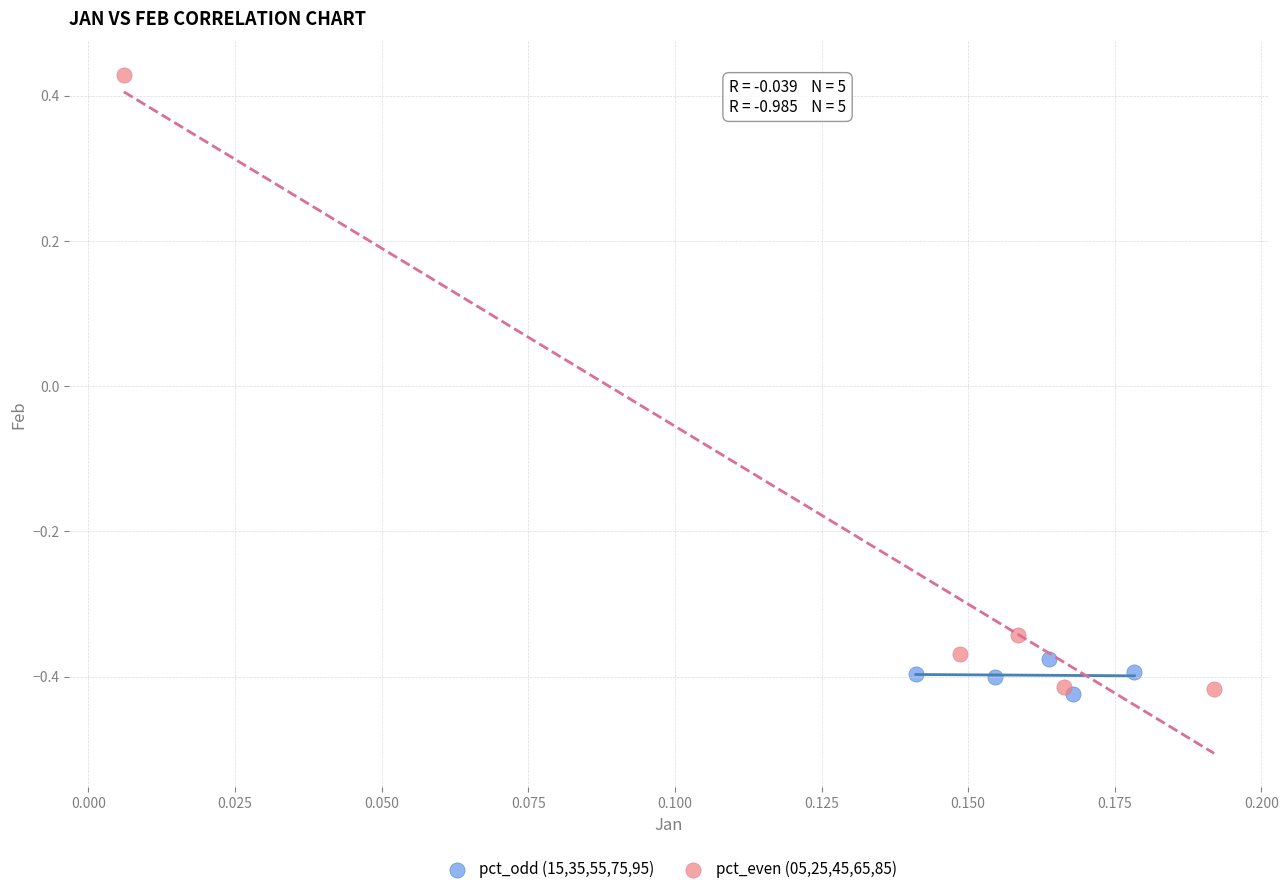

Which series contains the highest Y value?

pct_even (05,25,45,65,85)